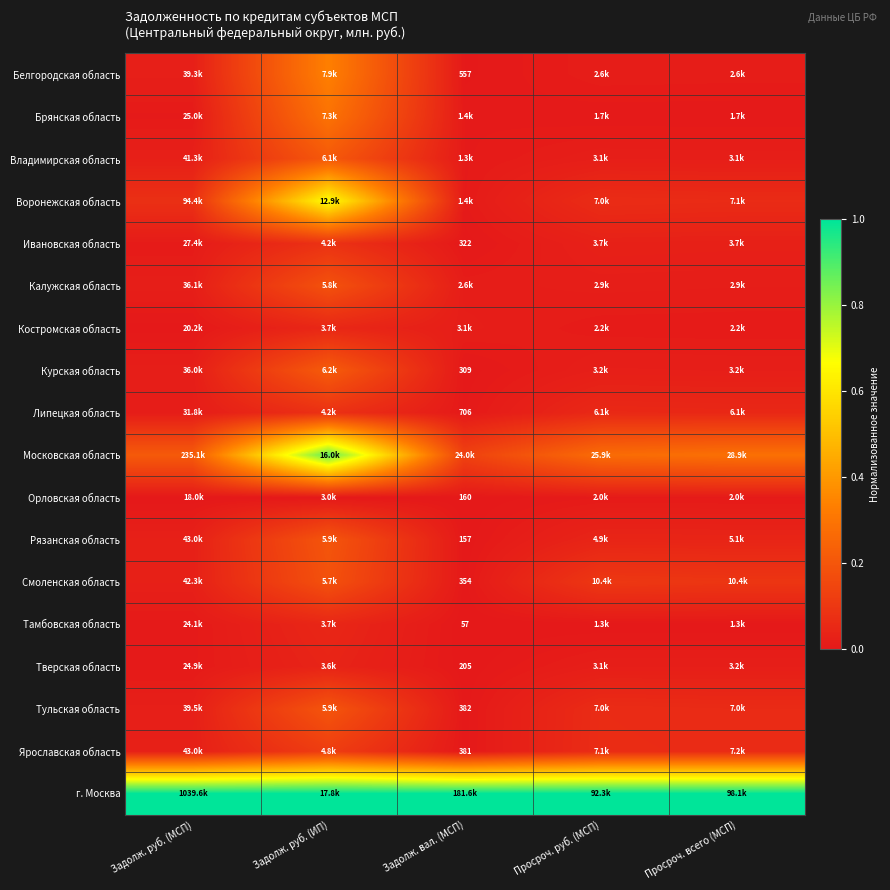

Between Просроч. руб. (МСП) and Задолж. руб. (МСП), which is larger?

Задолж. руб. (МСП)